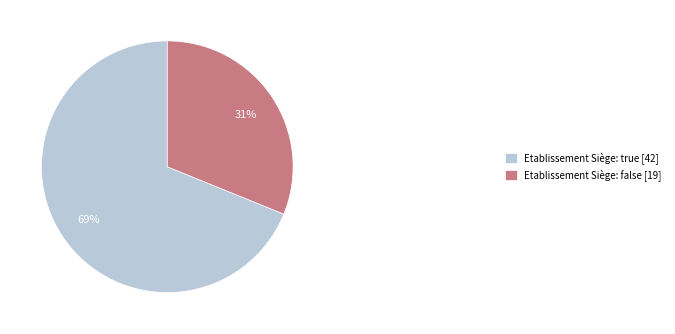

Which has a higher value, Etablissement Siège: false [19] or Etablissement Siège: true [42]?

Etablissement Siège: true [42]